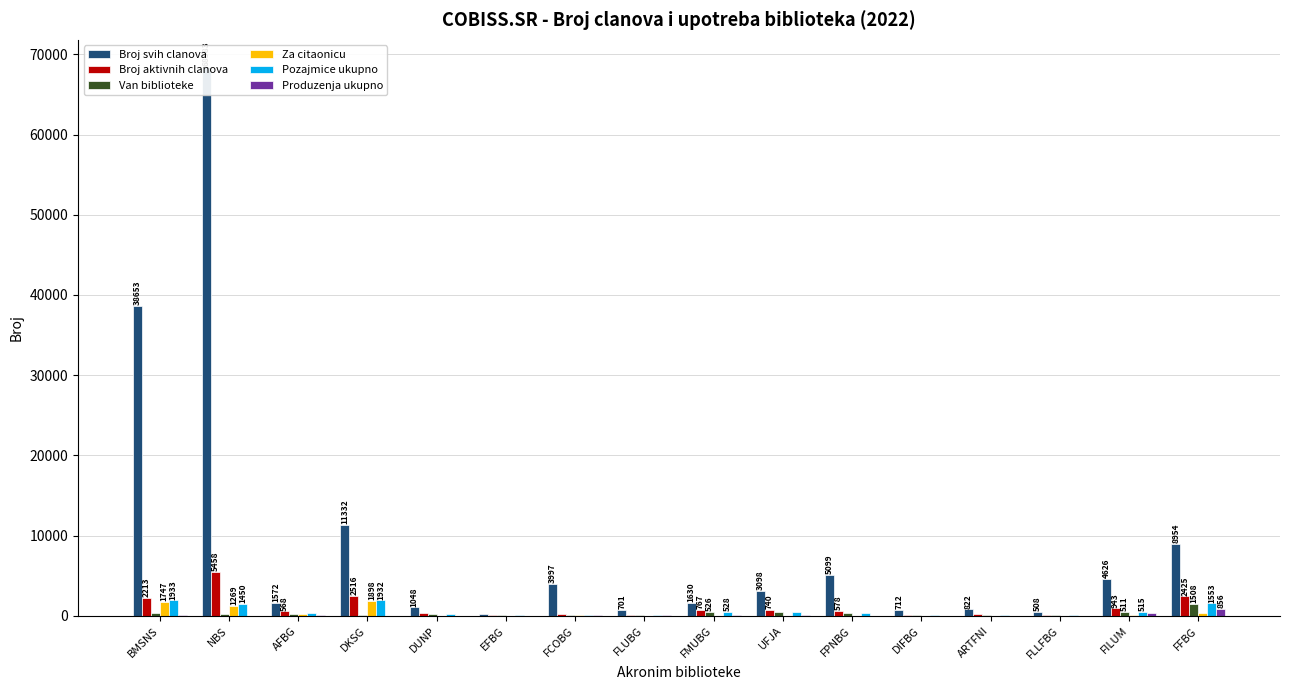

At how many categories does at least one series exceed 41150?

1